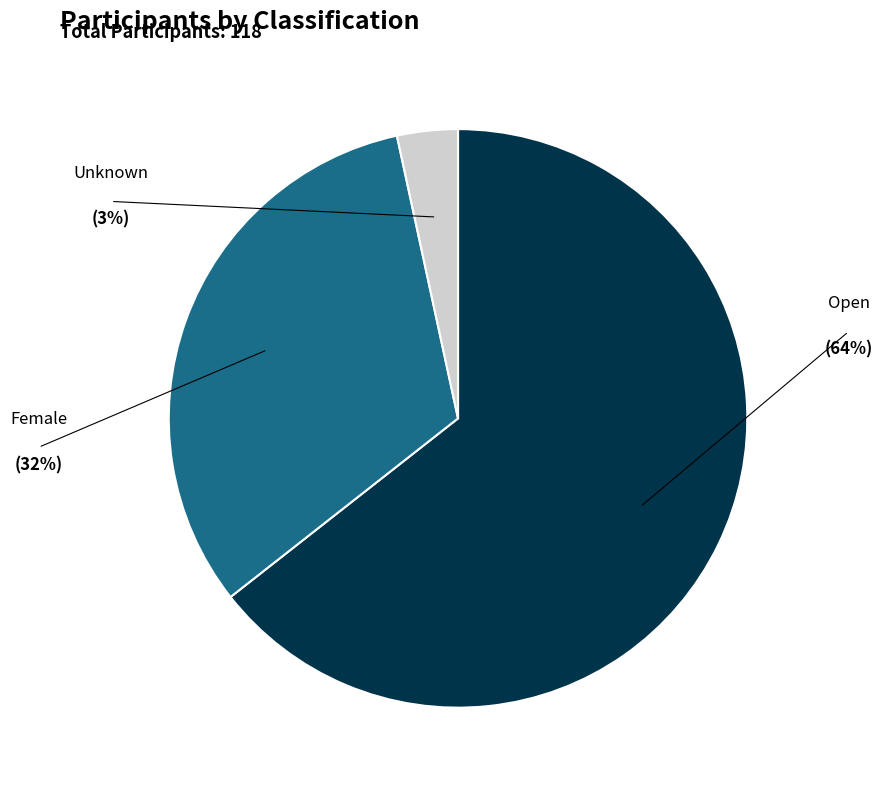

Does any single category account for the majority?

Yes